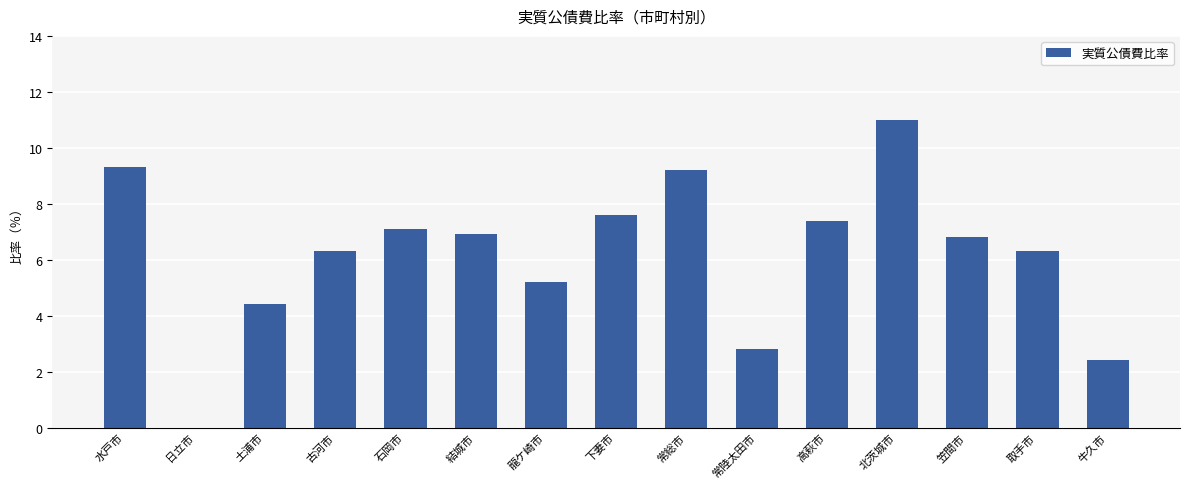

What is the value of the 15th bar from the left?

2.4